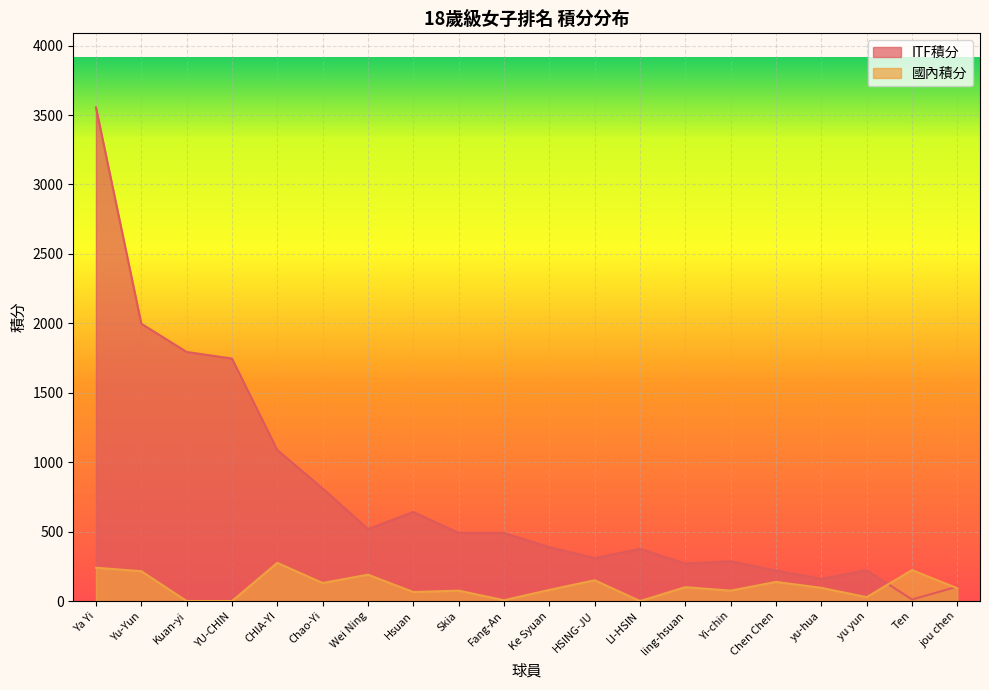

What is the spread (max minus min) of values at CHIA-YI?

812.5